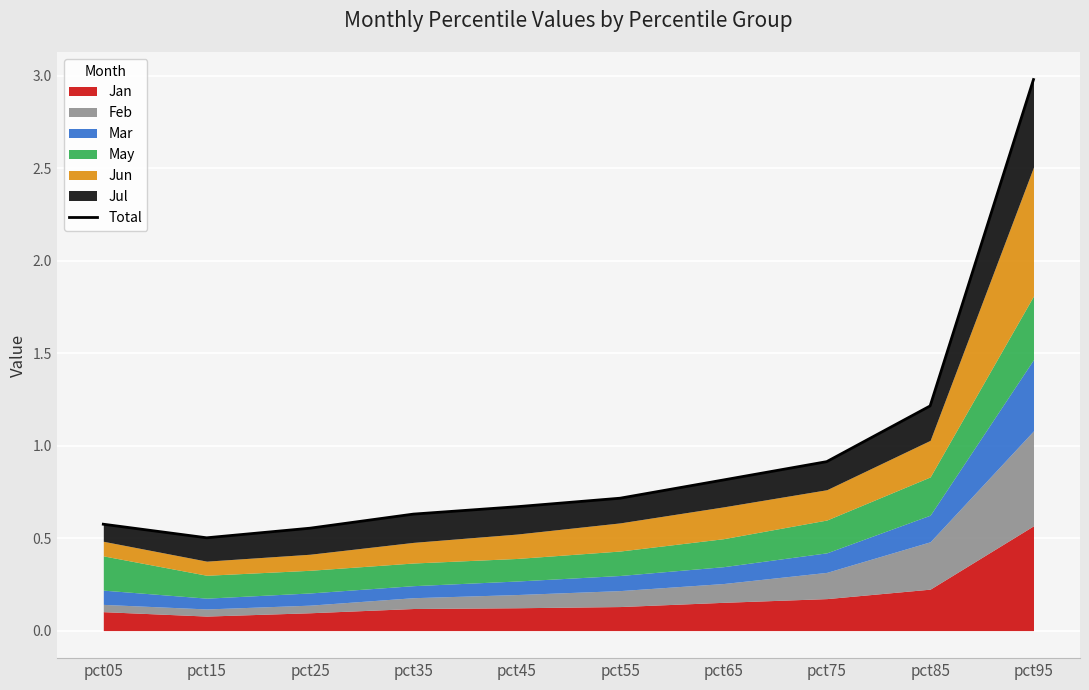

What is the maximum value shown in the chart?

3.0